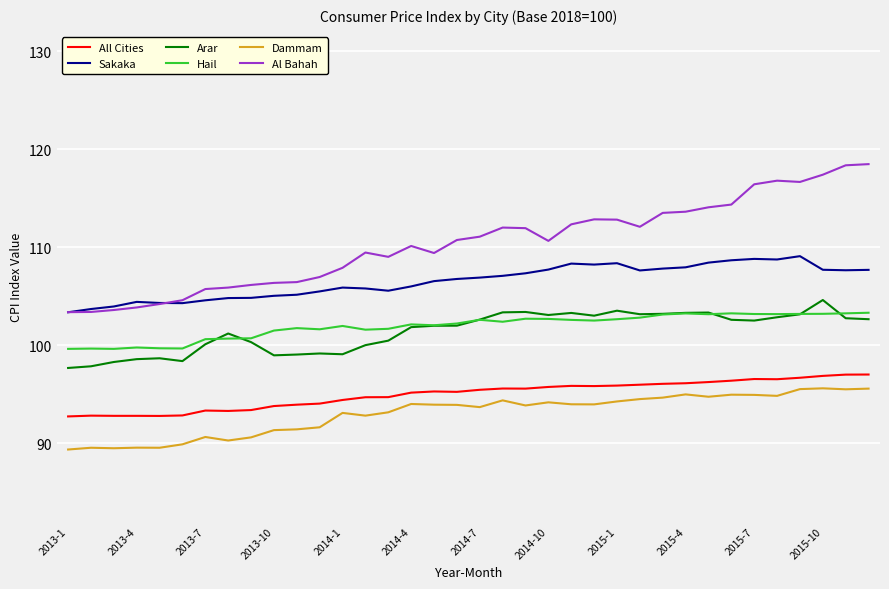

What are all the series names shown in the legend?

All Cities, Sakaka, Arar, Hail, Dammam, Al Bahah